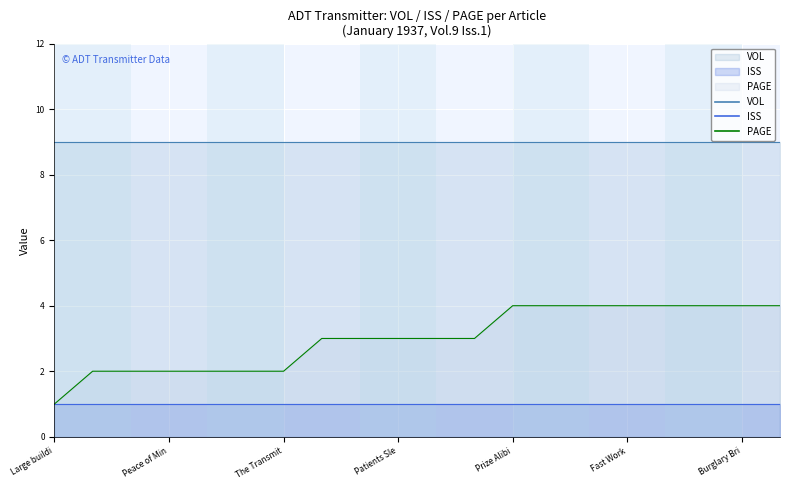

Rank the series at Trapped from highest to lowest value.

VOL, PAGE, ISS